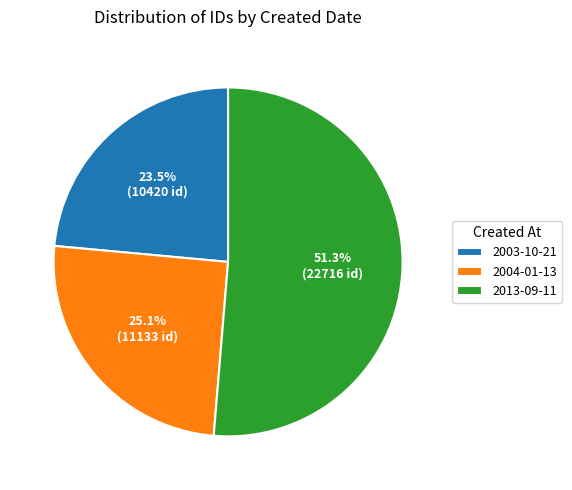

Rank the categories by value from highest to lowest.

2013-09-11, 2004-01-13, 2003-10-21